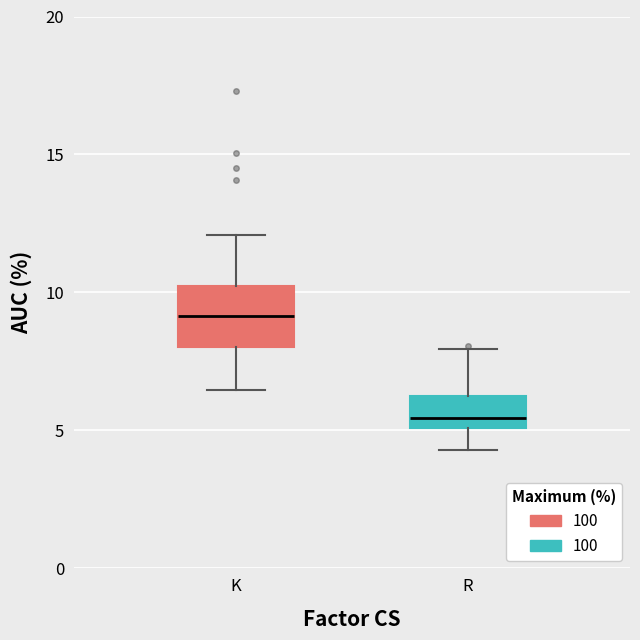

Which box is the tallest, from its lower edge to its upper edge?

K